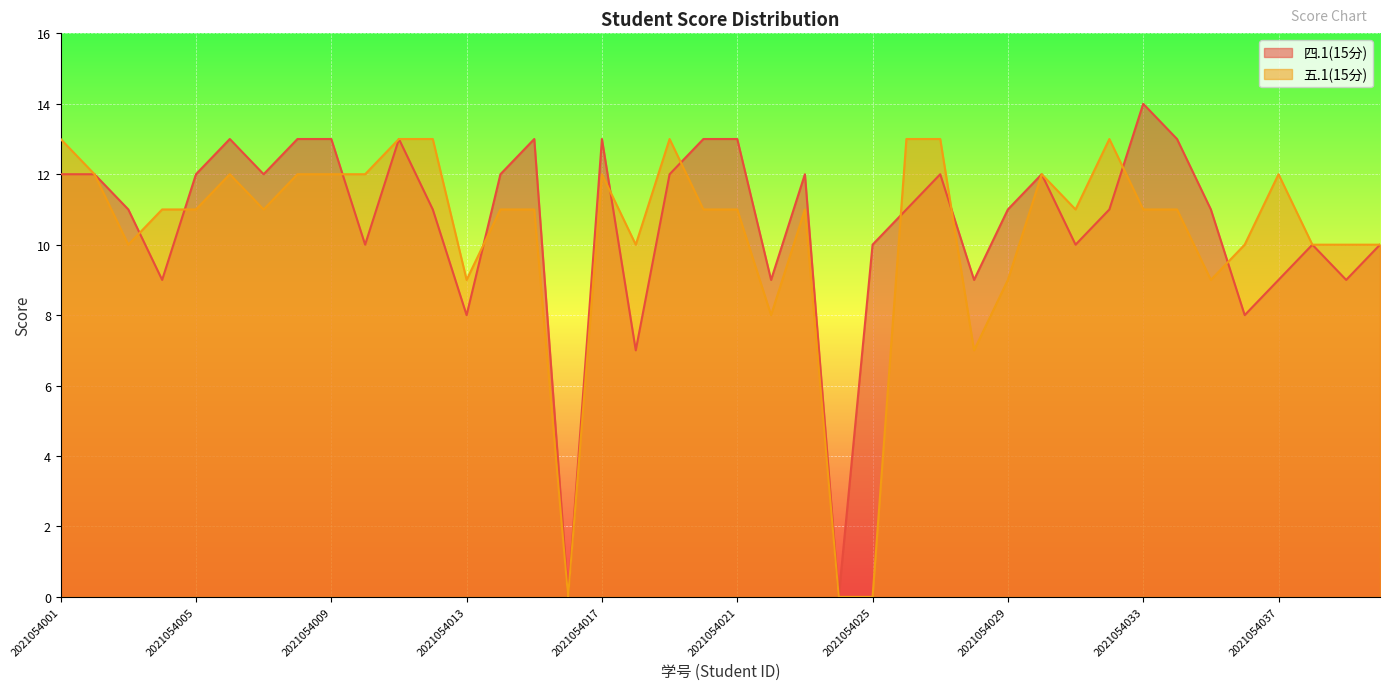

At which label does 四.1(15分) first exceed 11?

2021054001